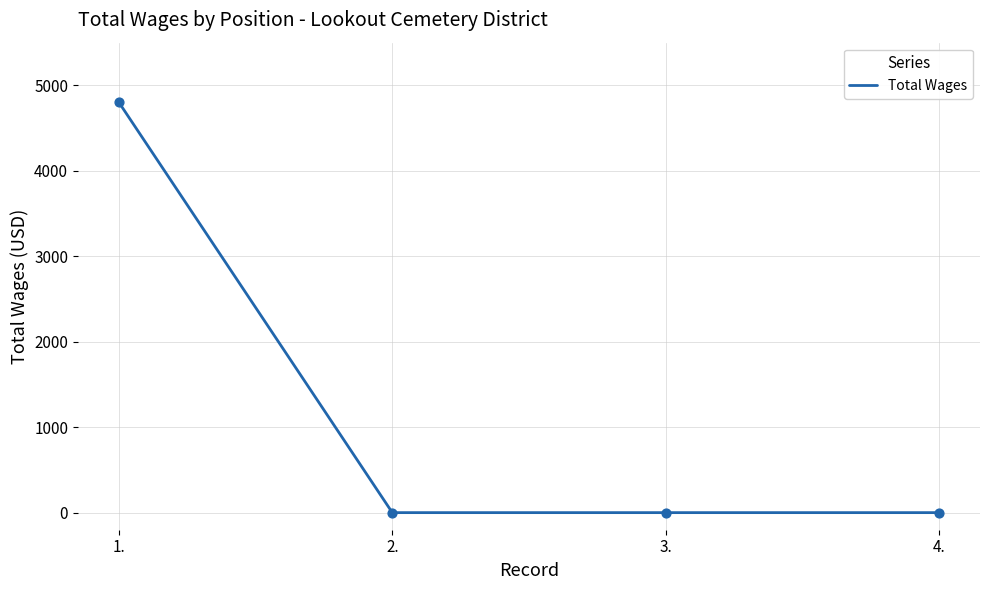

Which has a higher value, 1. or 2.?

1.